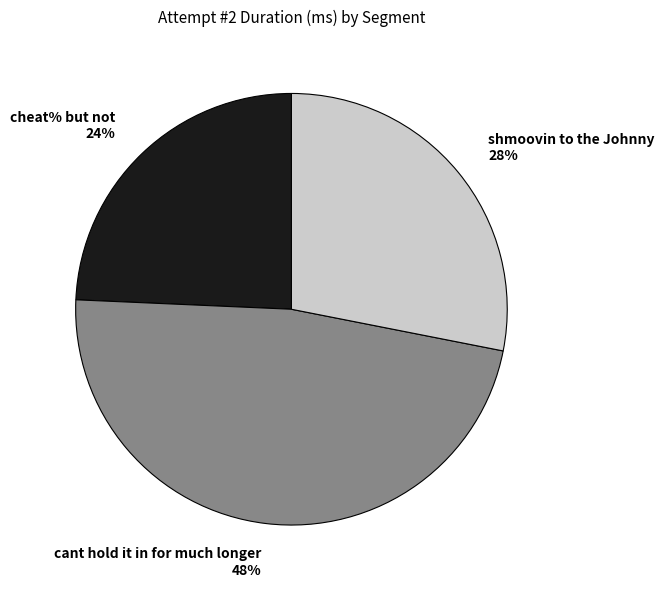

Which category has the smallest portion of the pie?

cheat% but not